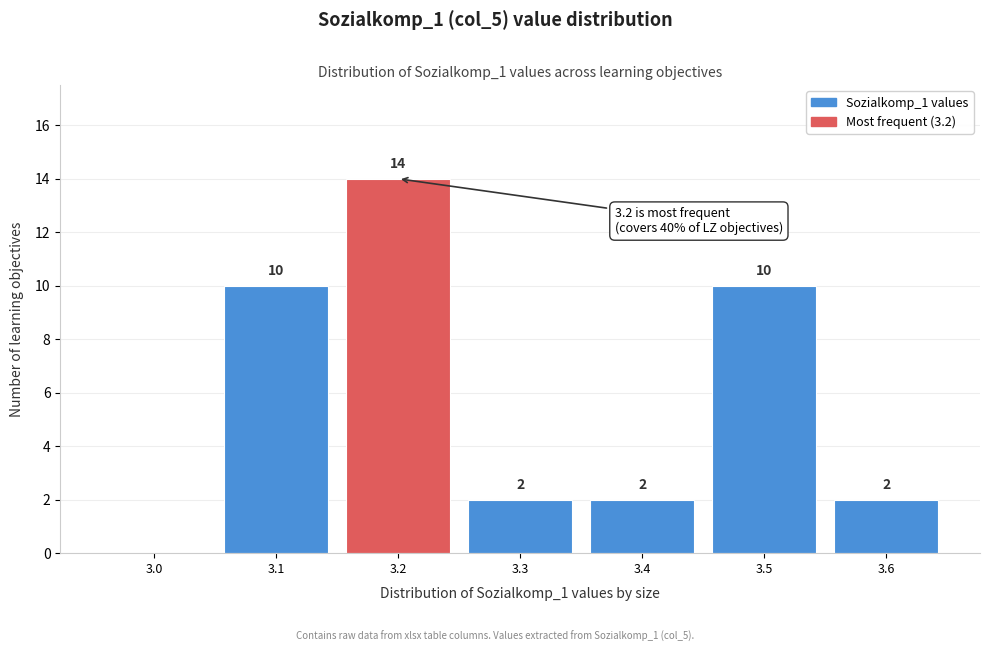

Reading left to right, extract all data points from this chart.

3.0=0	3.1=10	3.2=14	3.3=2	3.4=2	3.5=10	3.6=2